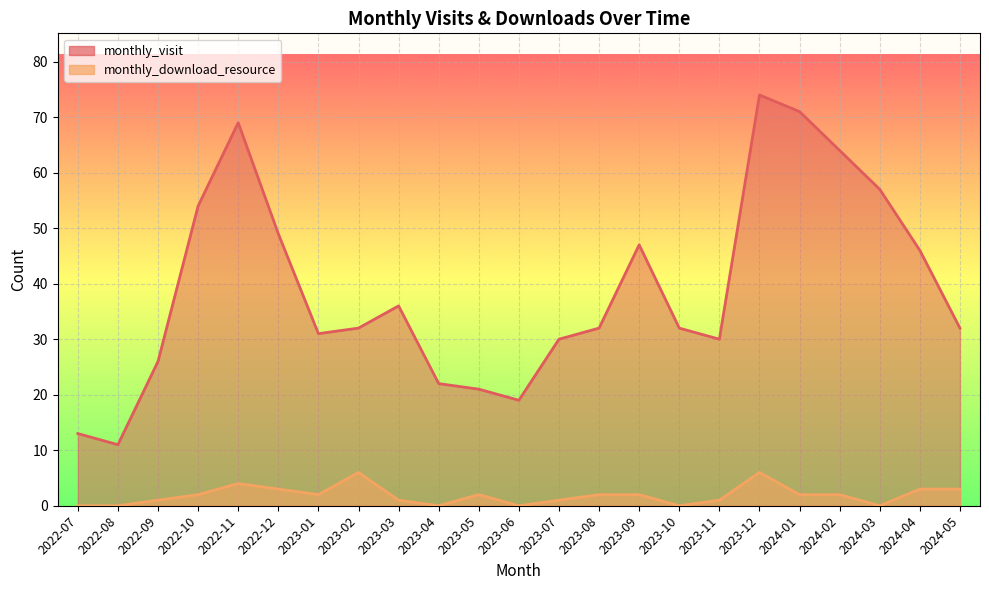

What is the difference between the highest and lowest values at 2023-12?

68